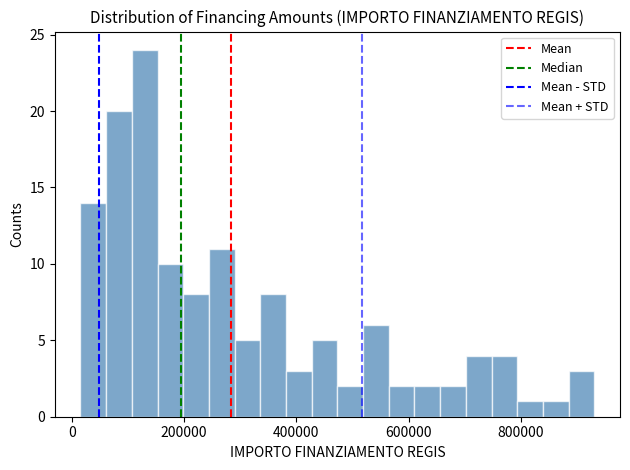

Read against the x-axis, roughly where is the centre of the tallest bar?

120000